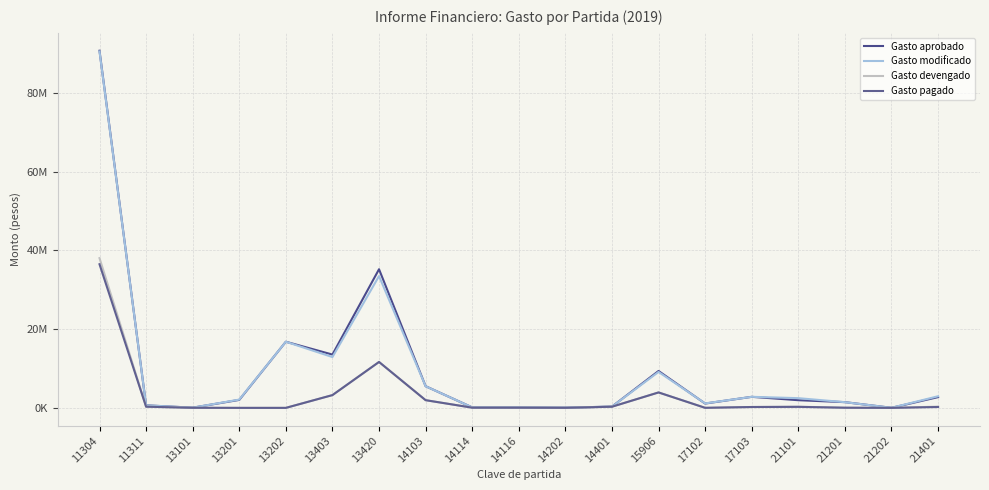

True or false: Gasto modificado and Gasto aprobado intersect in this chart.

True